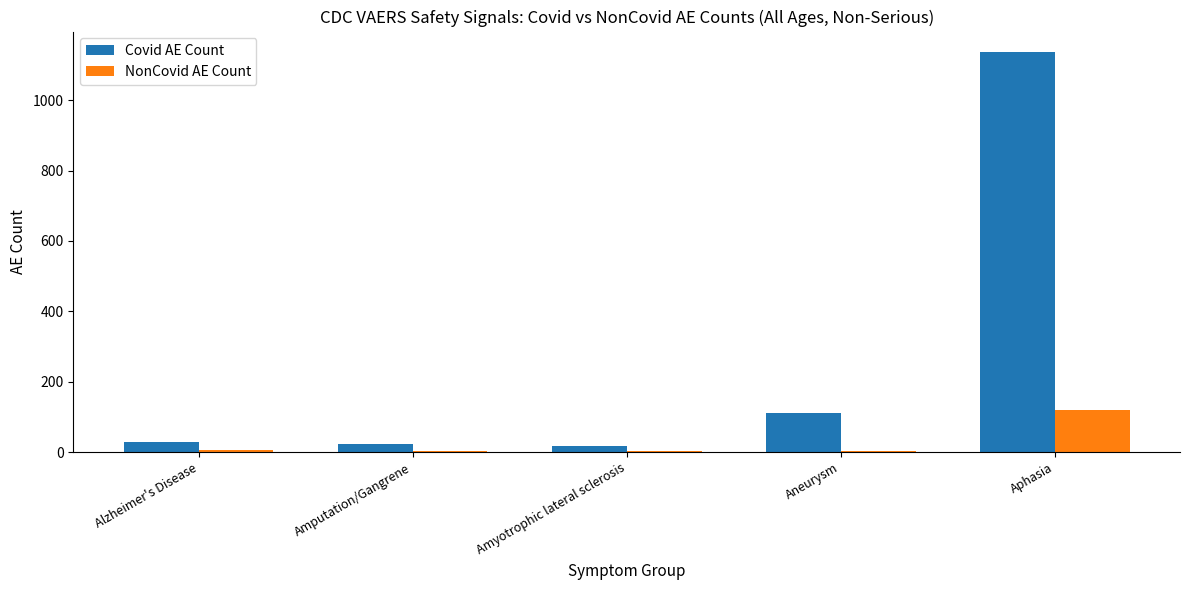

Count the number of data series in this chart.

2